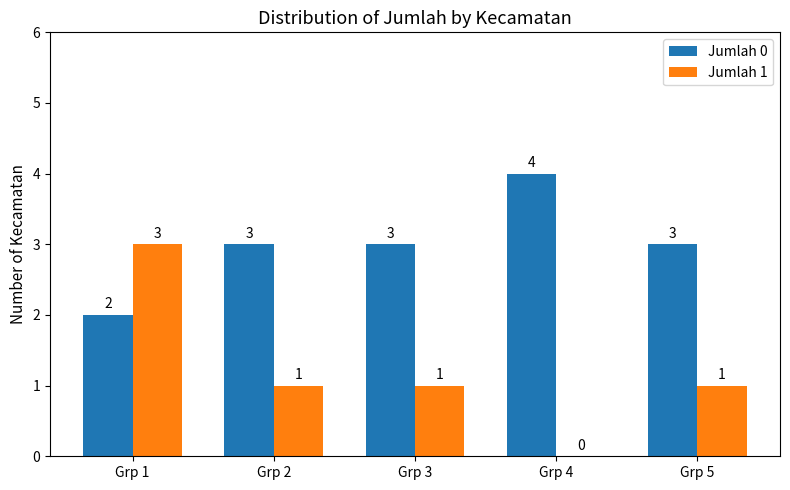

Read the Jumlah 0 value at Grp 3.

3